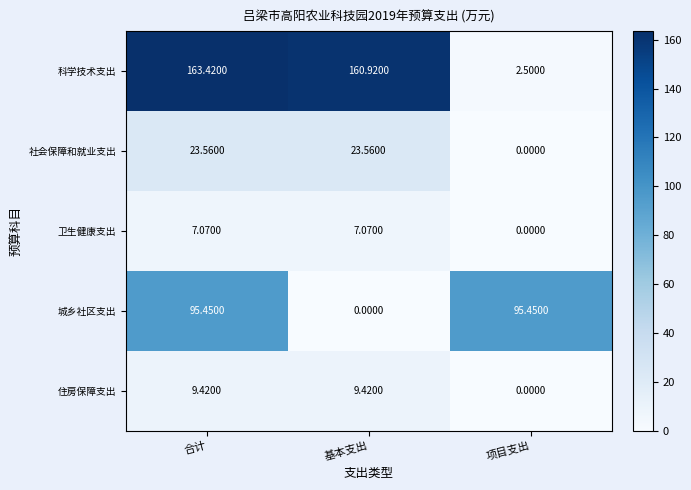

Which series has the largest total across all categories?

科学技术支出